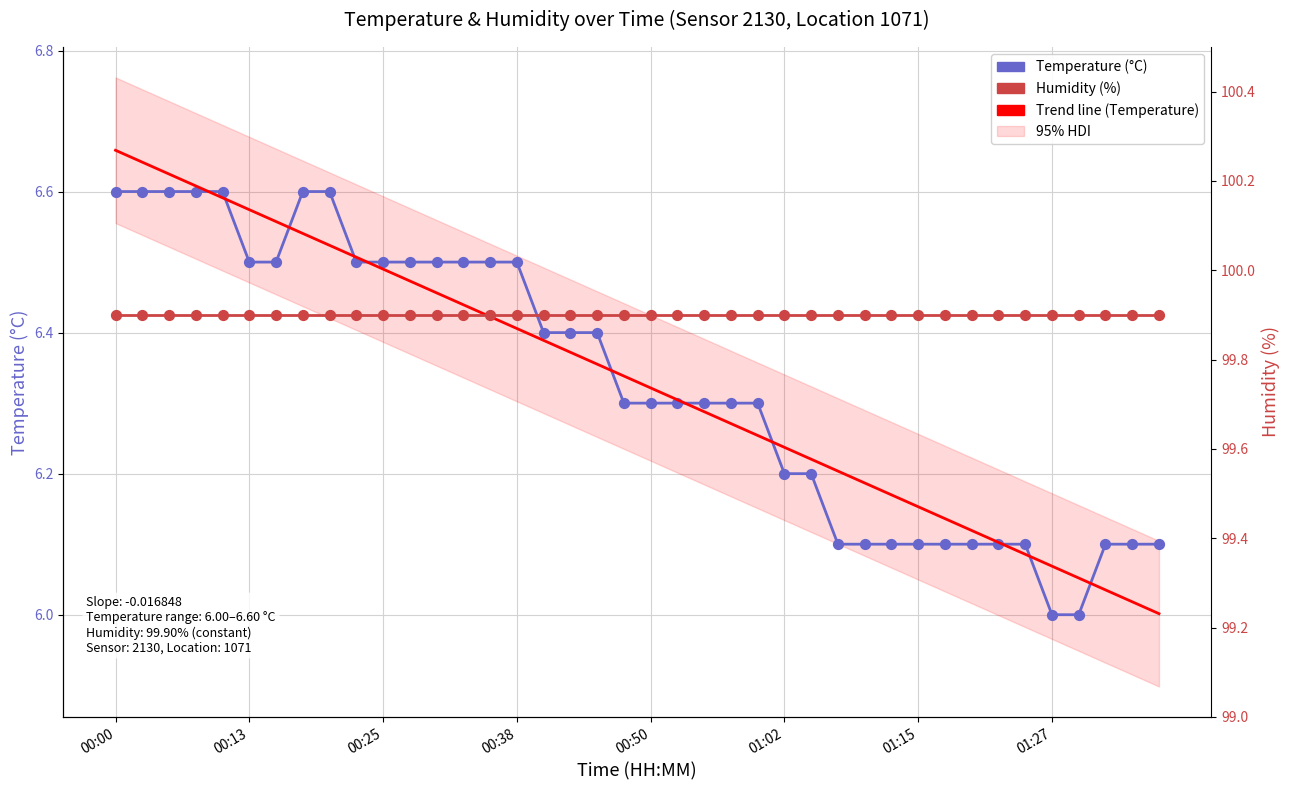

Which series has the widest spread of Y values?

Trend (Temperature)